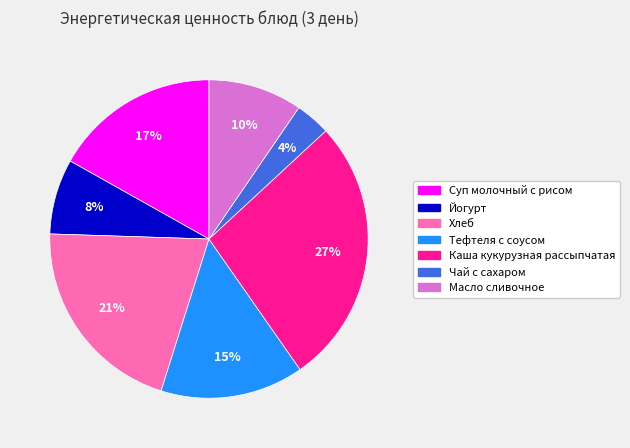

Is the sum of Хлеб and Тефтеля с соусом greater than half?

No